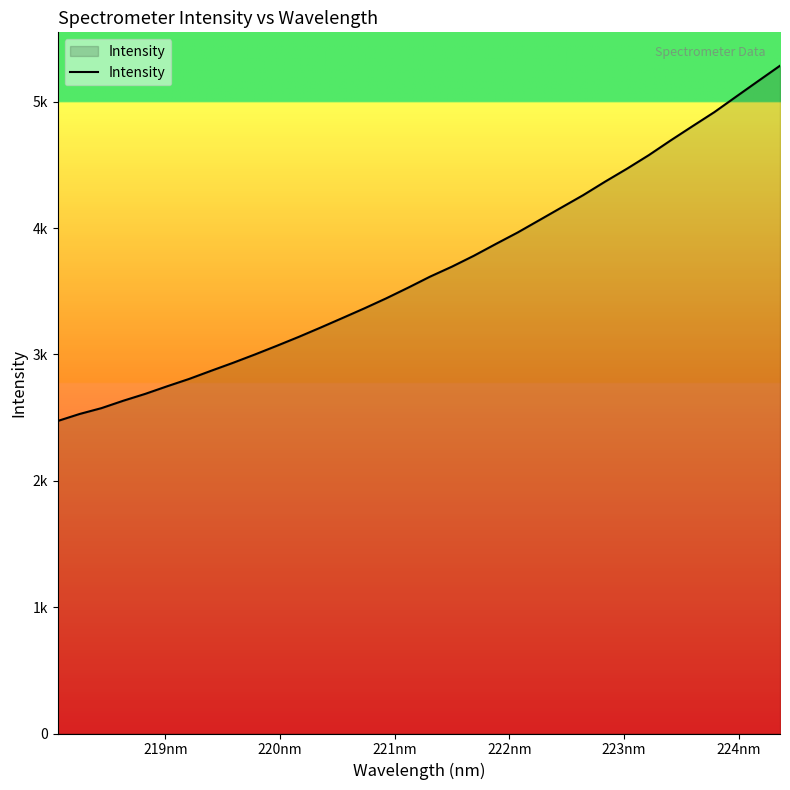

Is this an area chart (filled region under the line)?

Yes